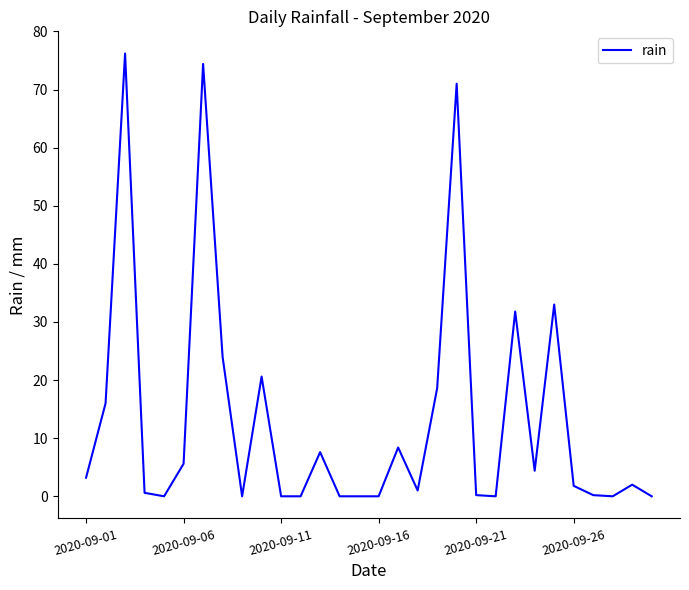

What is the difference between the maximum and minimum values?

76.2